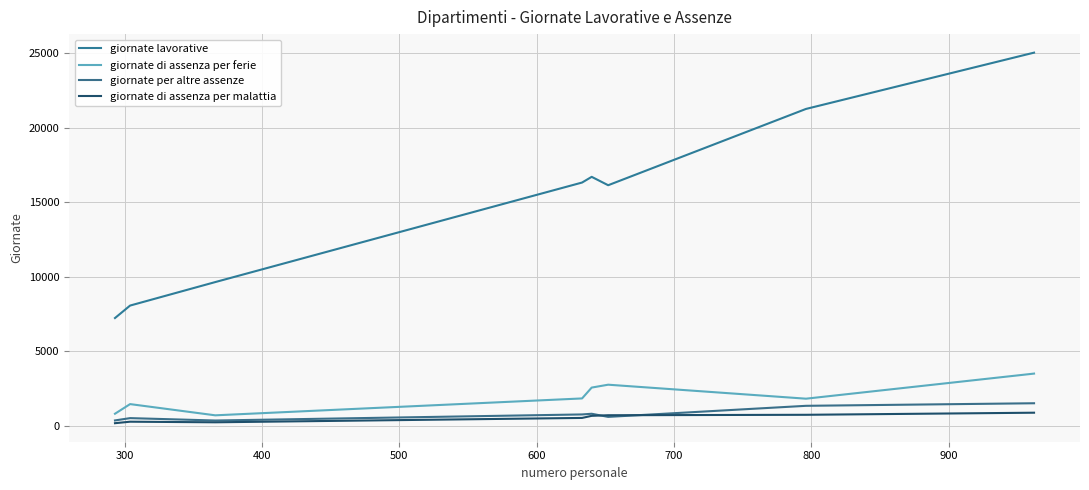

How many values in the giornate di assenza per malattia series are below 677?

4